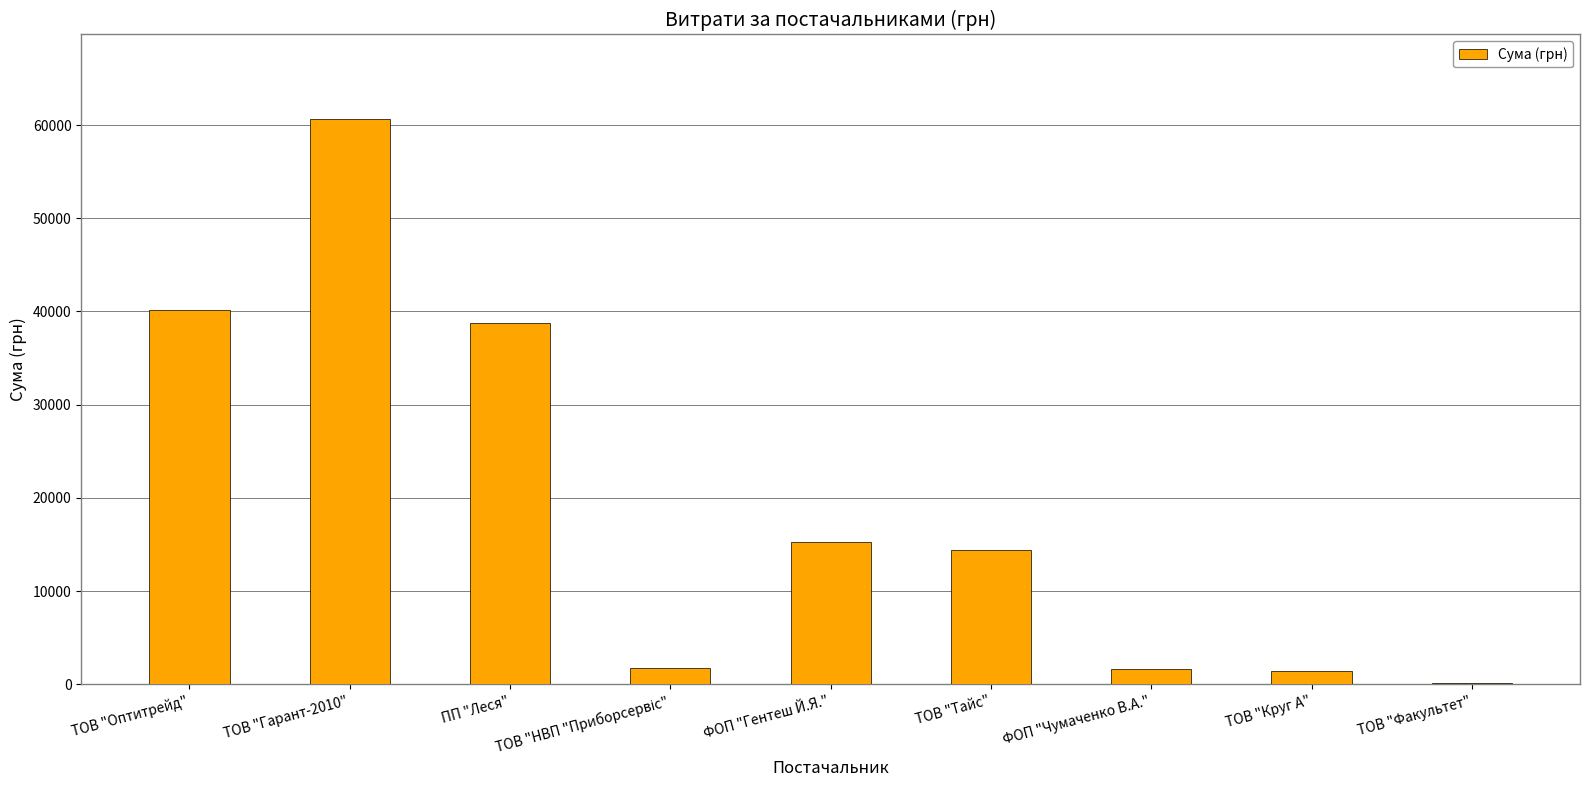

What is the greatest value displayed?

60626.5